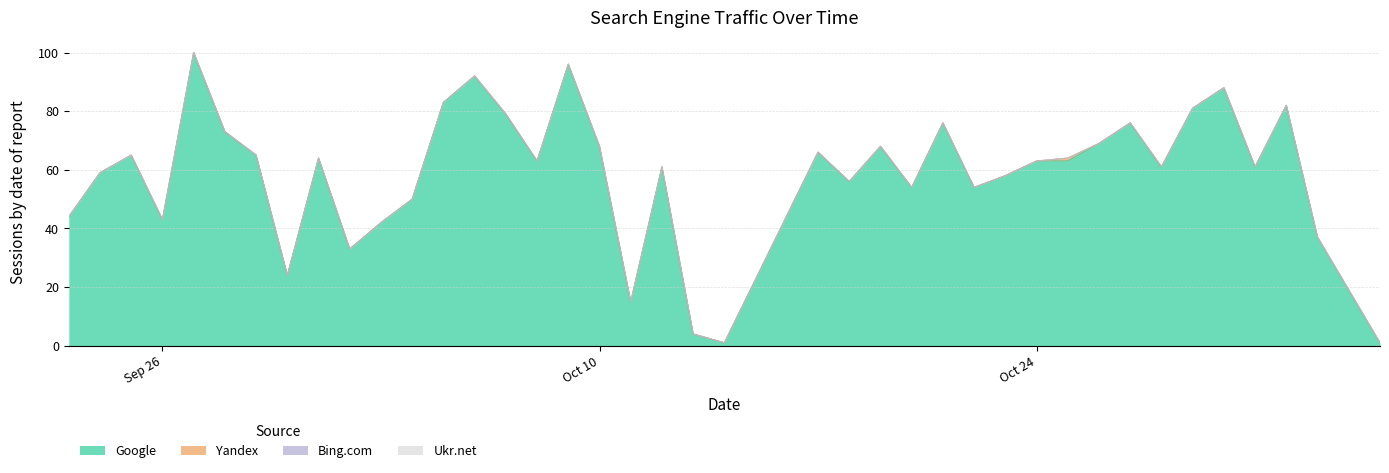

Where does the Google series first go above 63?

2022-09-25